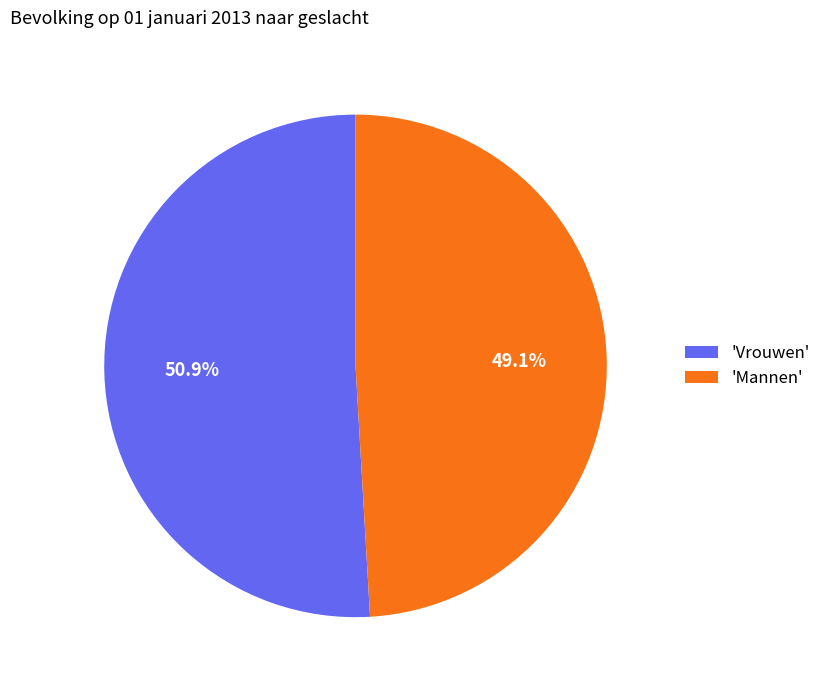

How many slices are in this pie chart?

2